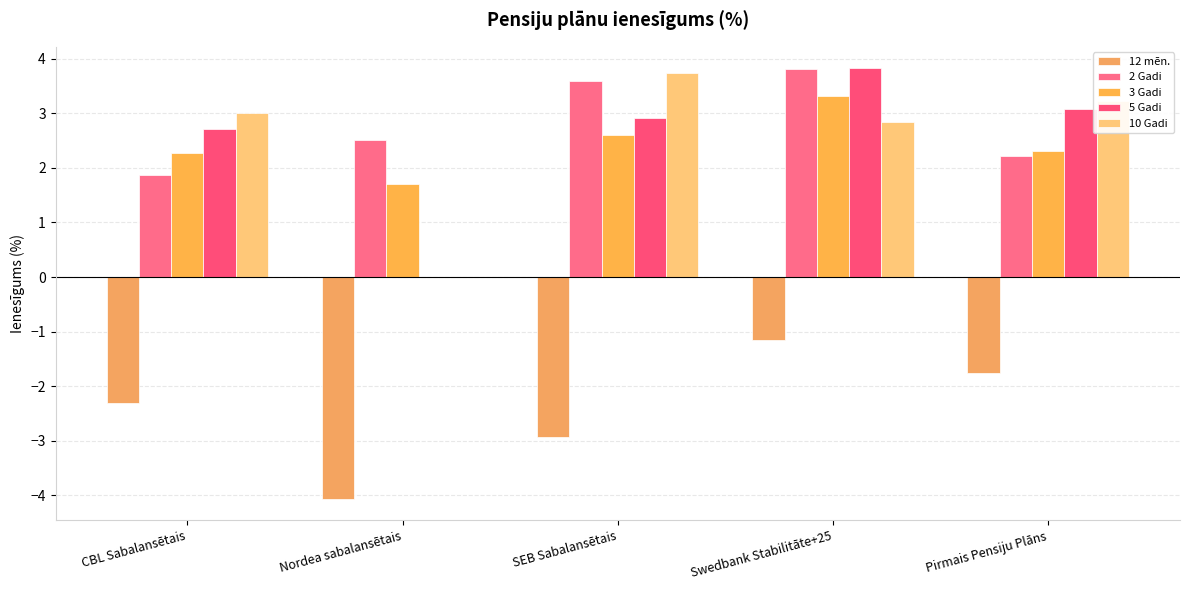

Count the number of categories in the chart.

5